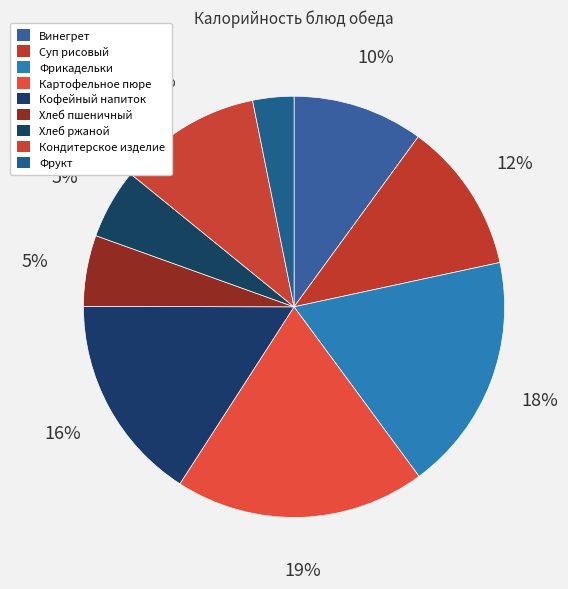

Is Фрукт the majority of the pie?

No